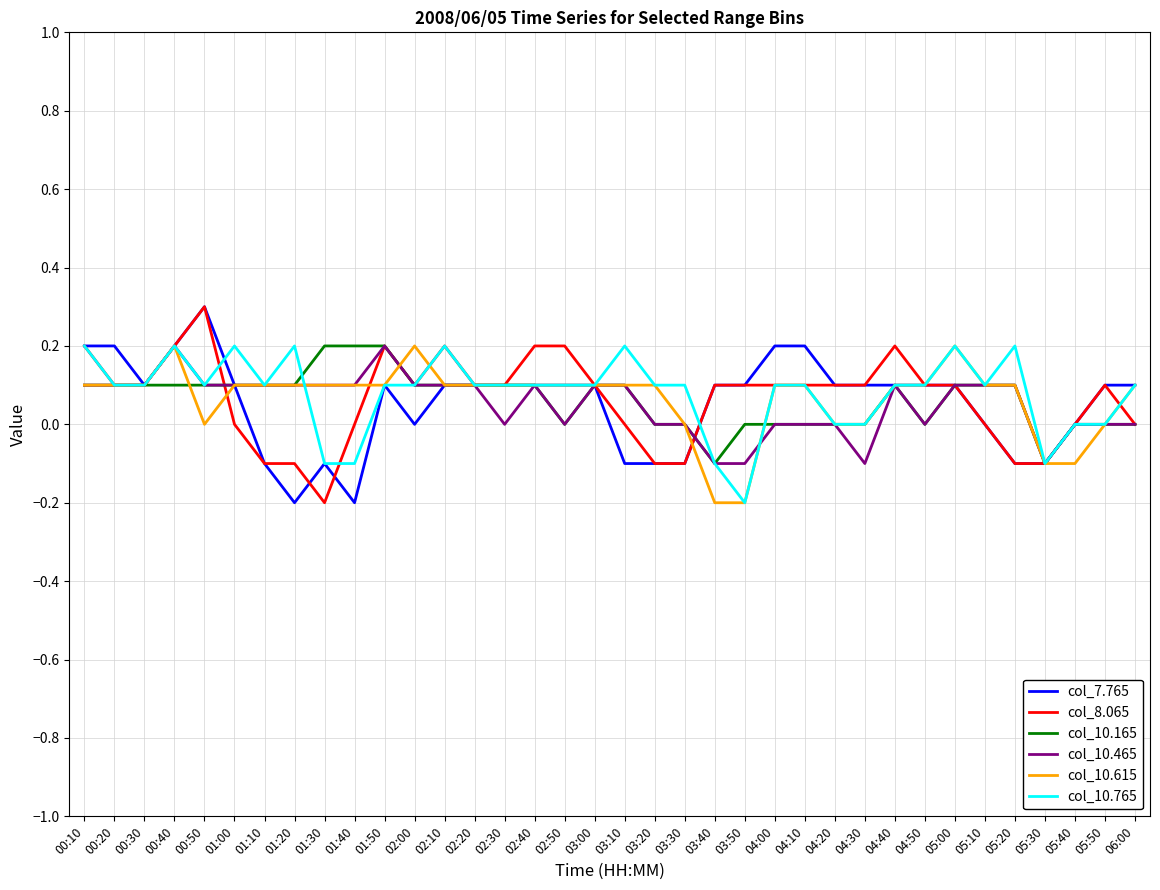

Which series changed the most between 05:10 and 05:40?

col_10.615